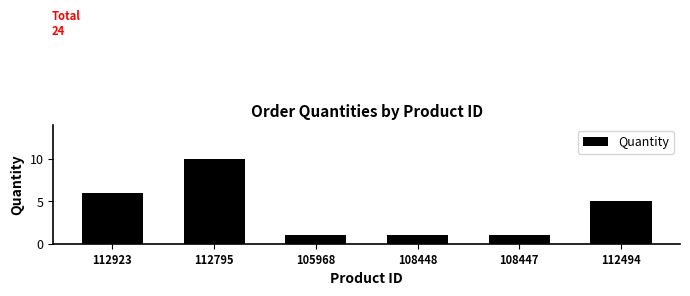

At which category does the chart reach its peak across all series?

112795